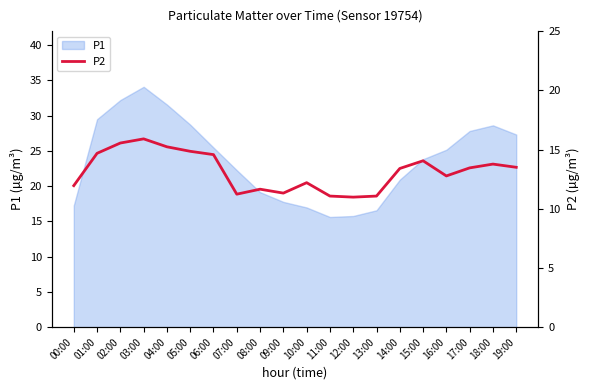

What position from the left is 02:00?

3